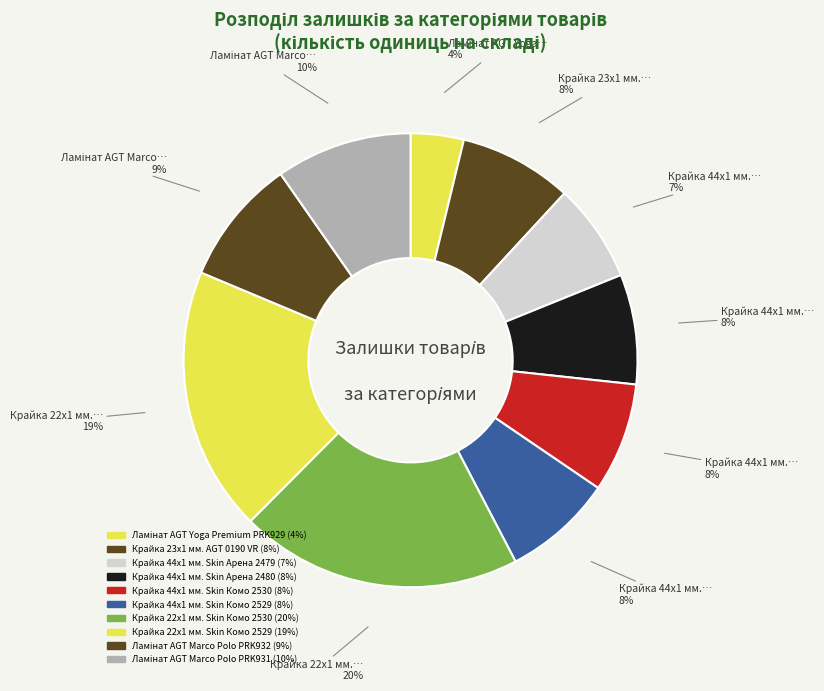

How many segments does this pie chart have?

10